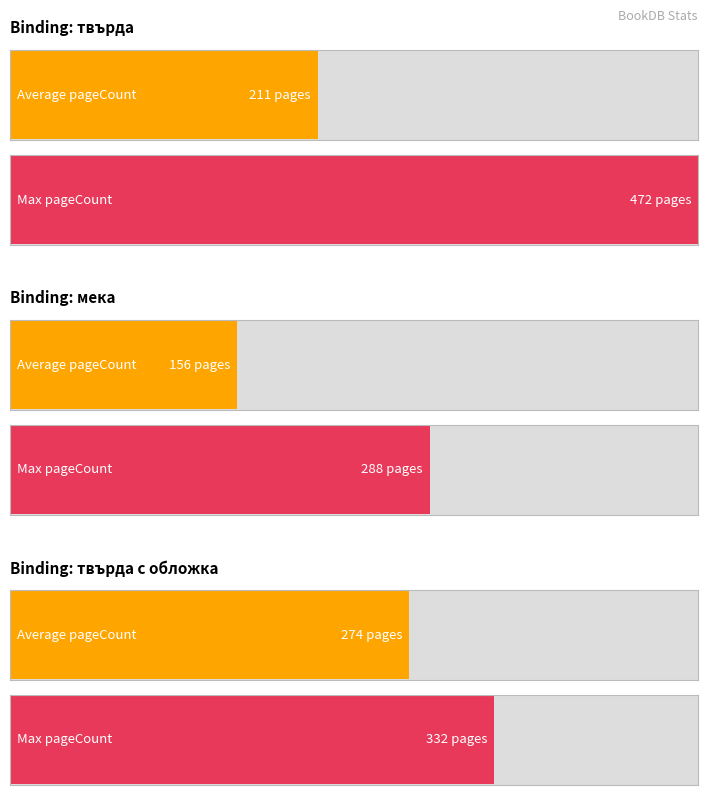

Which series has the largest total across all categories?

Max pageCount